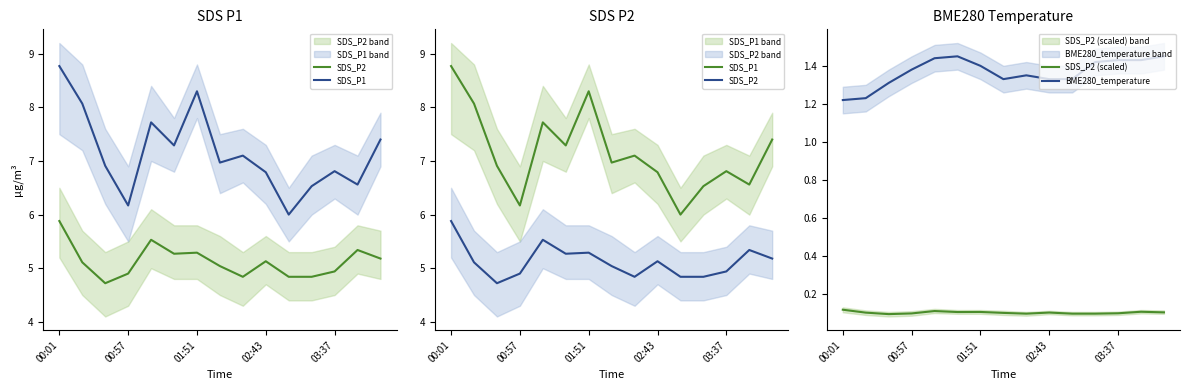

In SDS_P2, how many points are lower than both neighbors (excluding endpoints)?

3